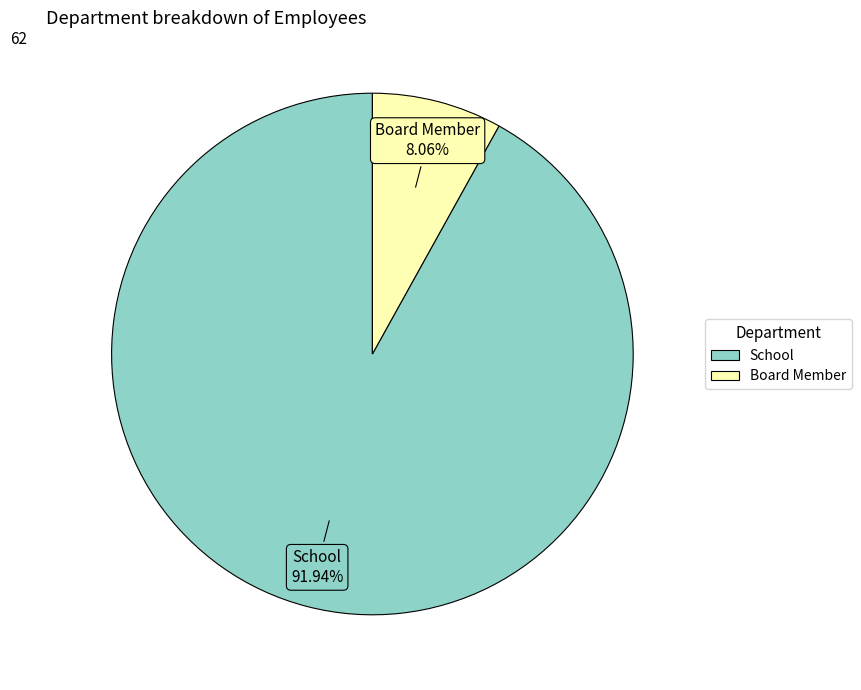

To the nearest percent, what is the combined percentage of Board Member and School?

100%